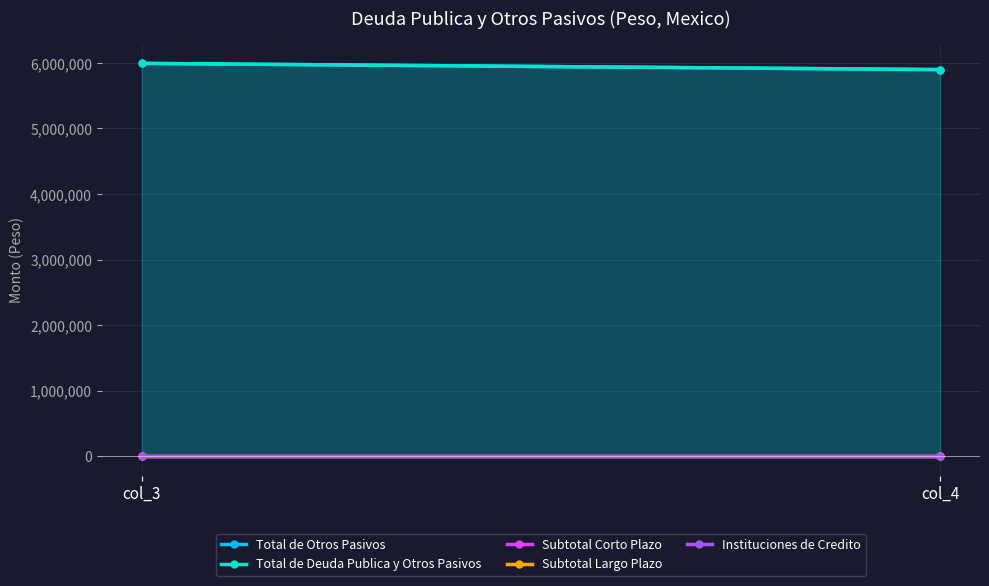

The value of Total de Deuda Publica y Otros Pasivos at col_4 is 5899019.2. True or false?

True